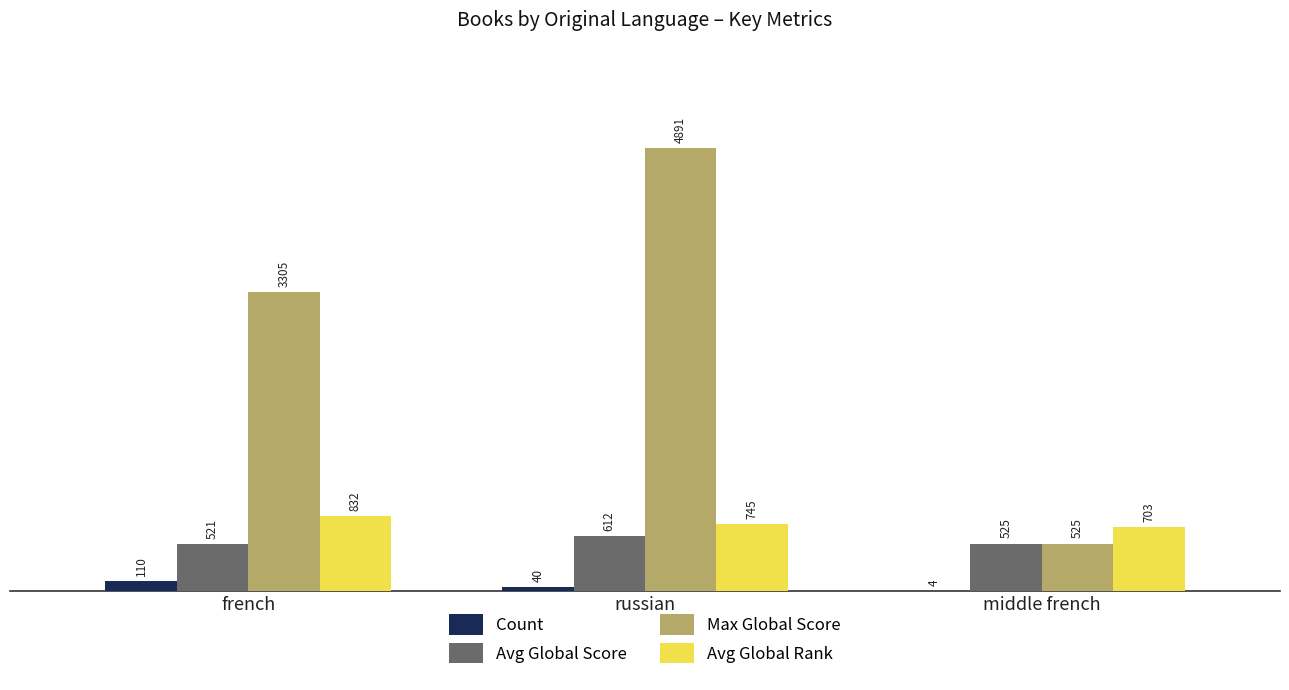

What is the total value across all series at middle french?

1757